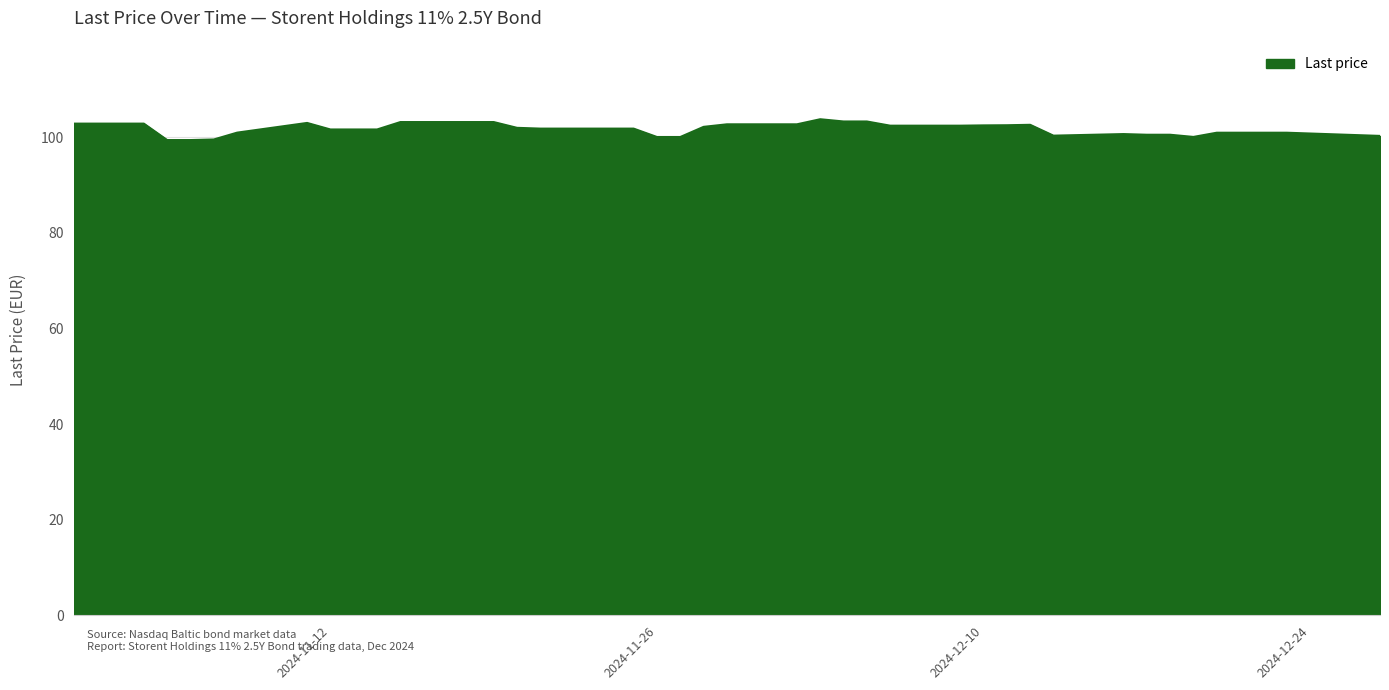

What is the smallest value displayed?

99.4